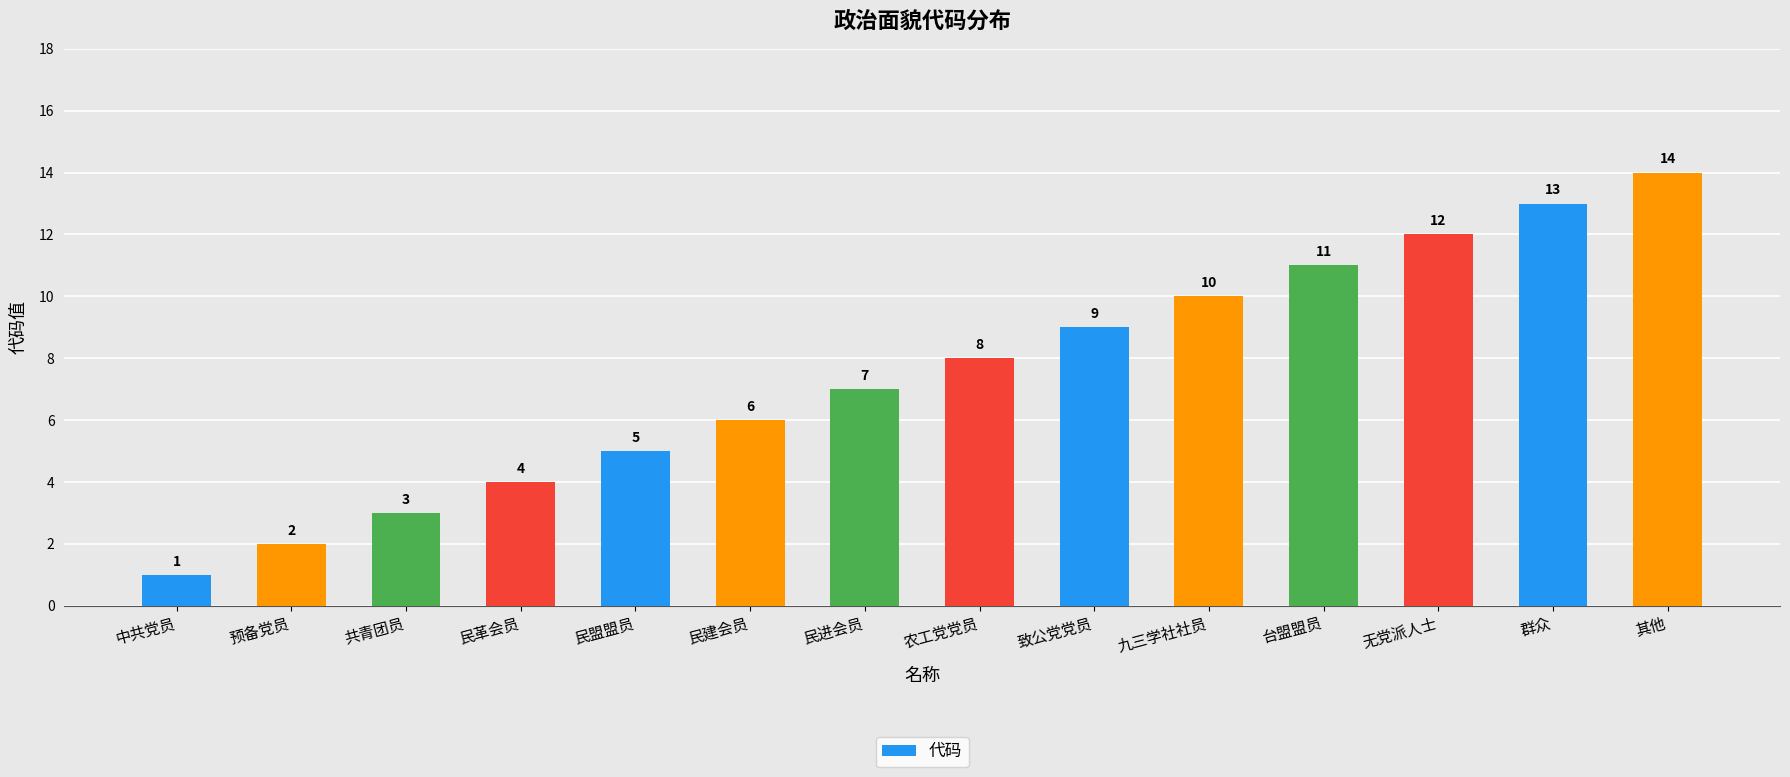

Where is the data nearest to the value 7?

民进会员